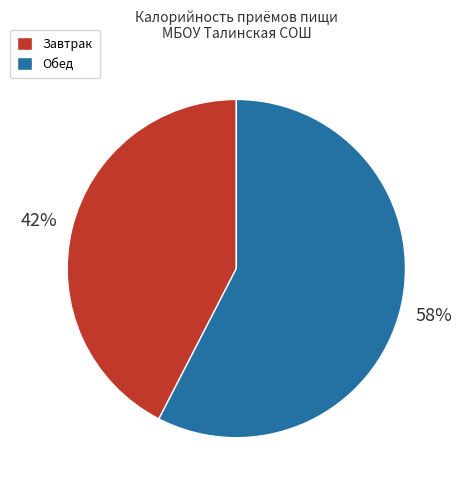

Which category accounts for the majority?

Обед